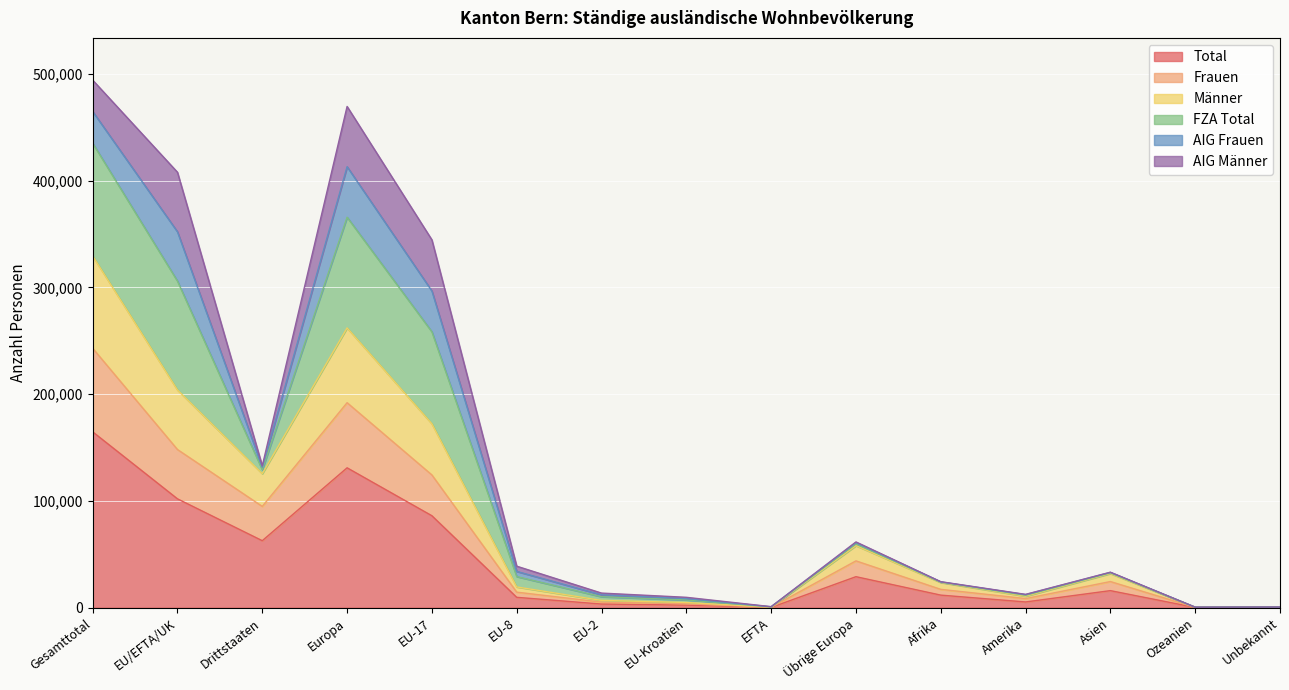

What is the difference between the maximum and minimum values in the Total series?

164502